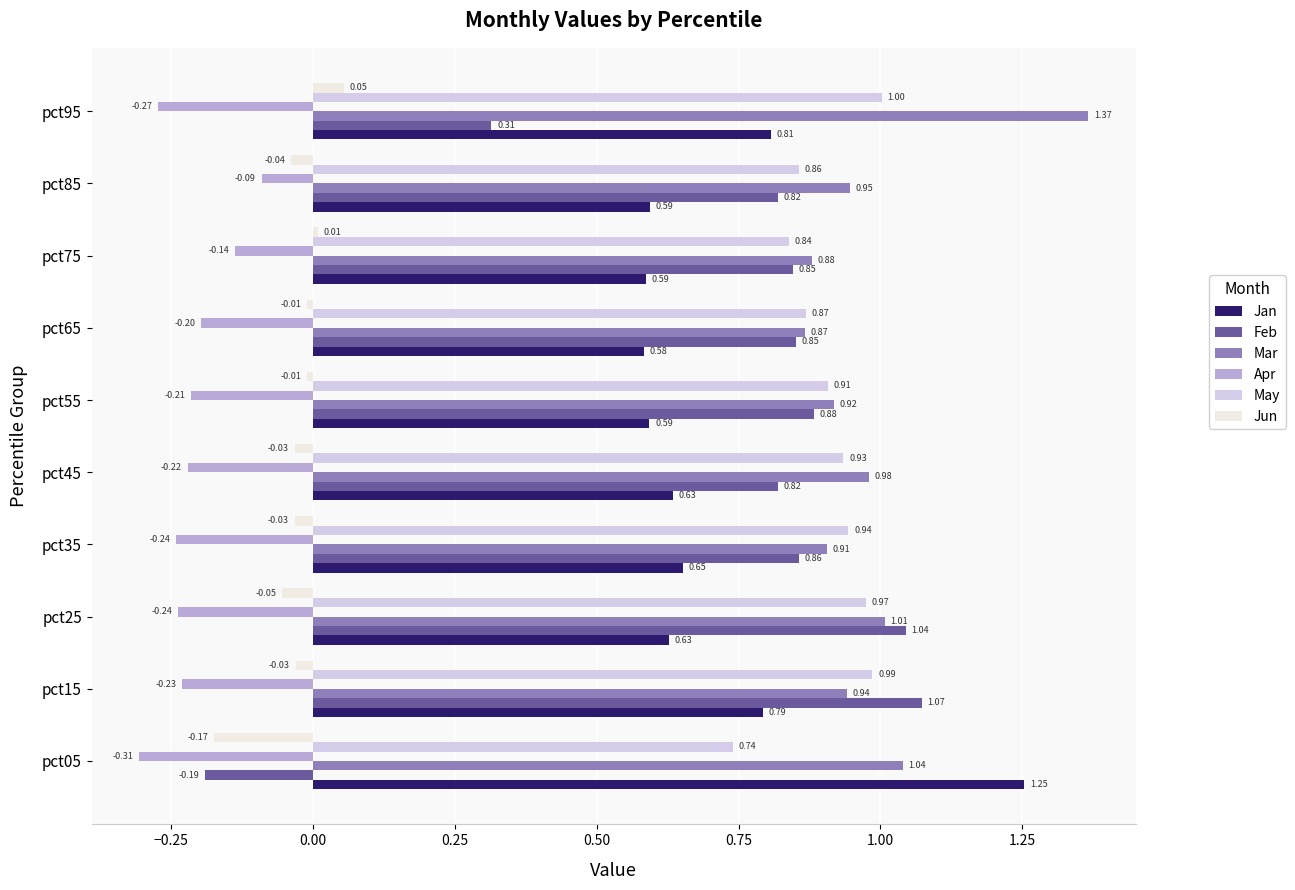

Which series has the largest total across all categories?

Mar